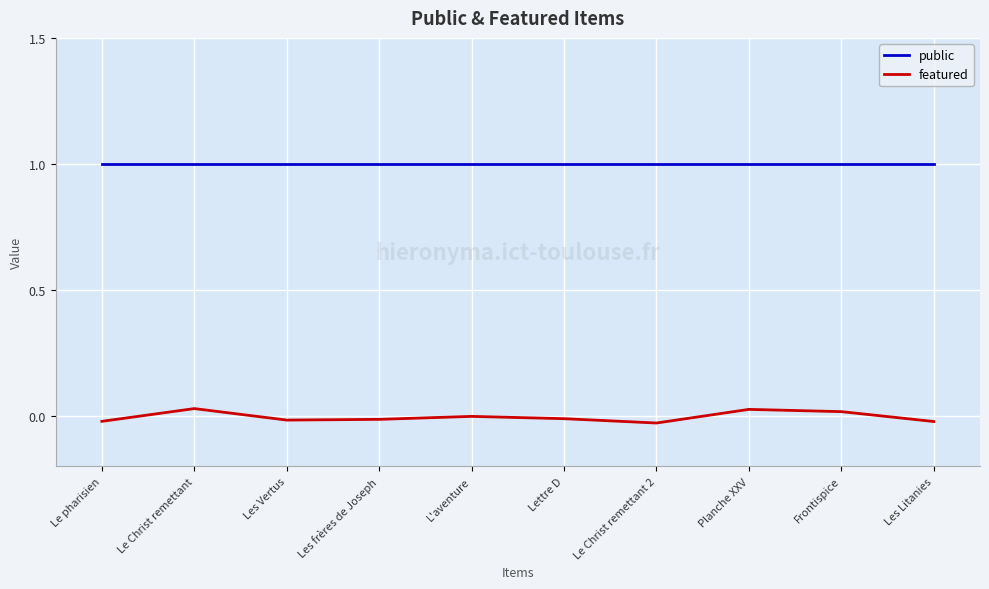

Which series changed the most between L'aventure and Frontispice?

featured